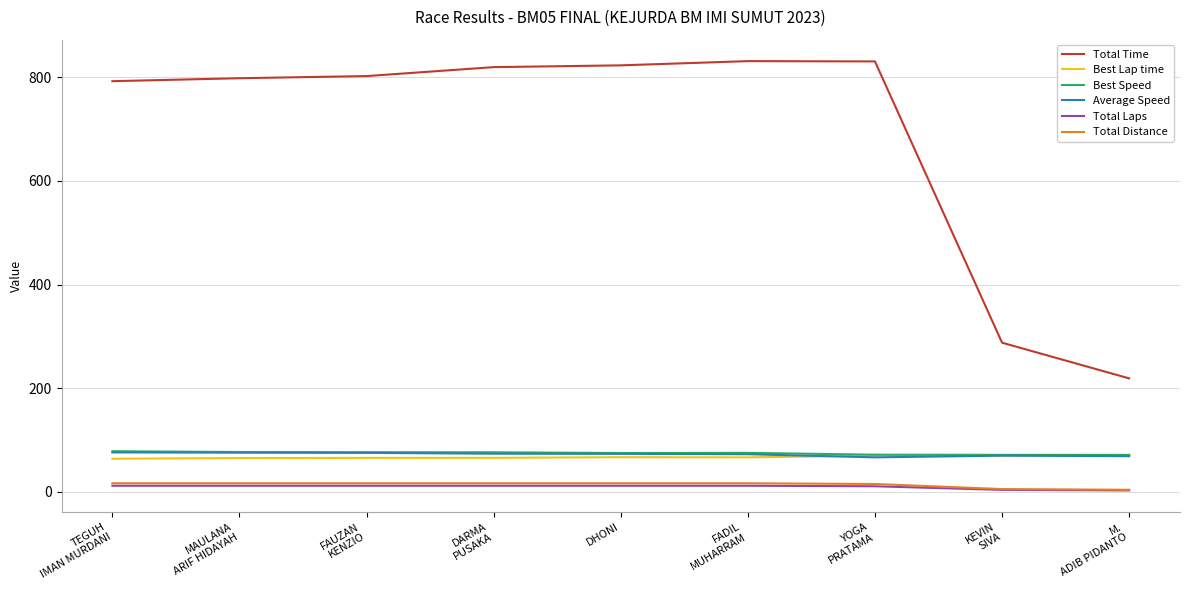

What is the maximum value shown in the chart?

830.9